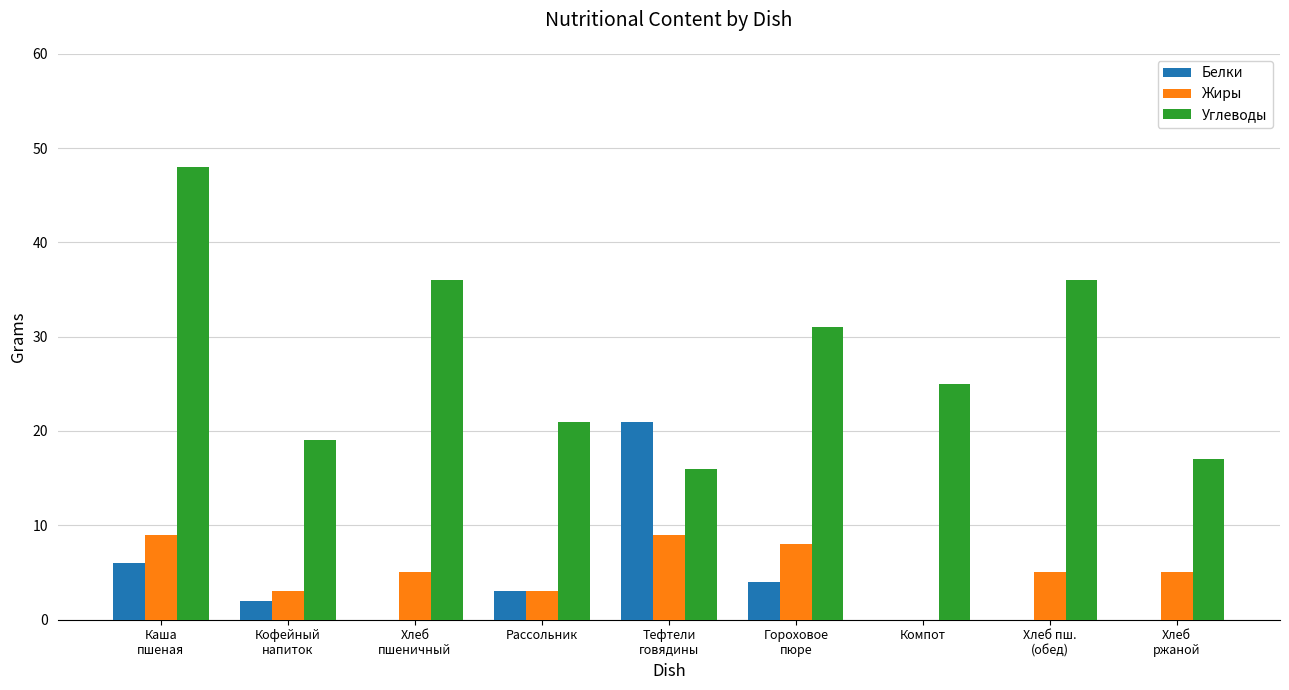

Which series has the largest total across all categories?

Углеводы